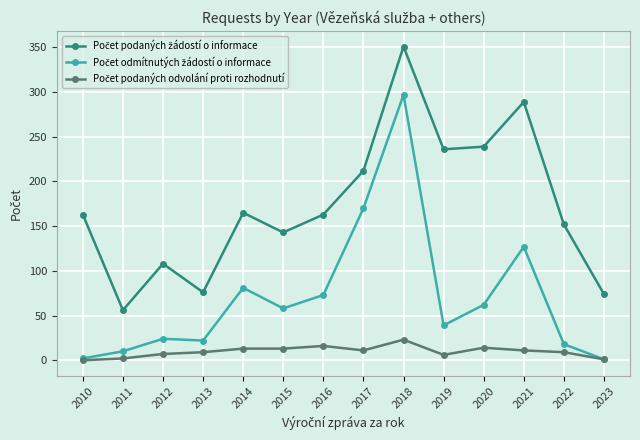

How many lines are shown in the chart?

3